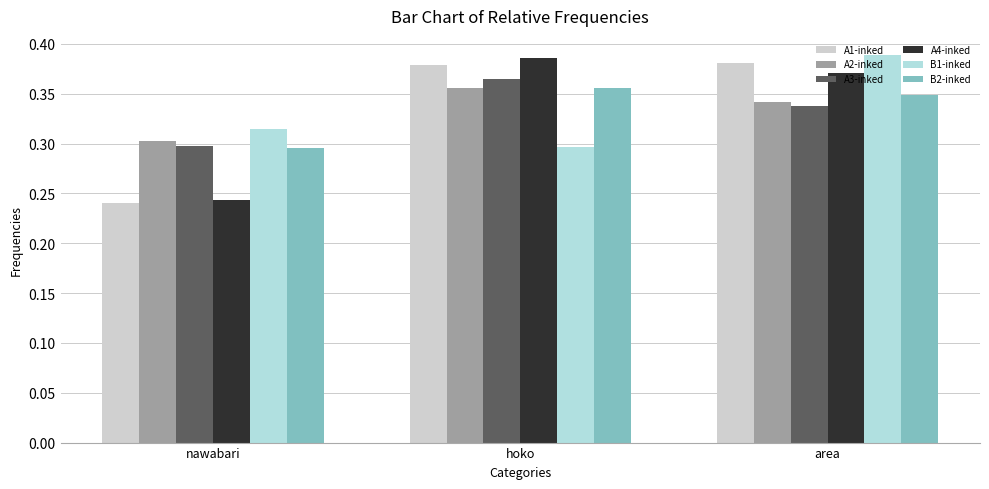

Which category has the highest value across all series?

area